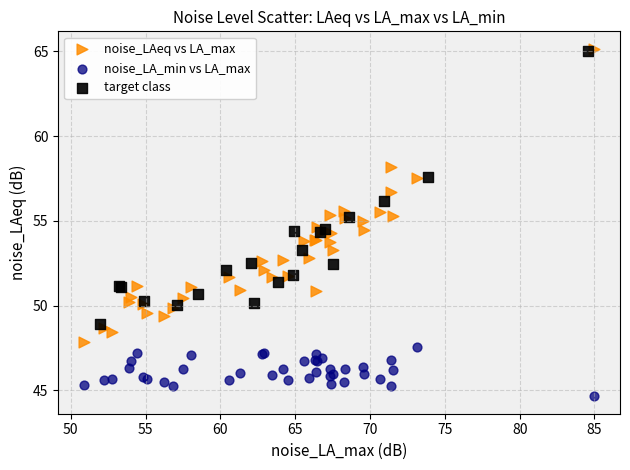

Which series has the largest Y range (max minus min)?

noise_LAeq vs LA_max